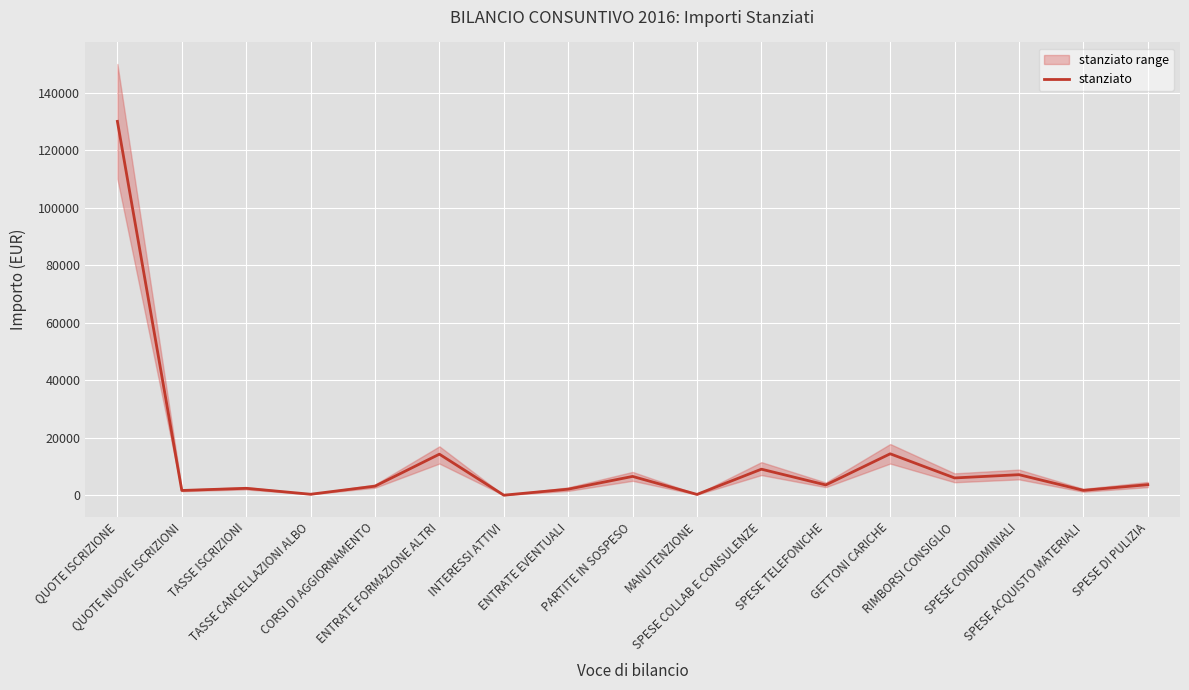

How many lines are shown in the chart?

1